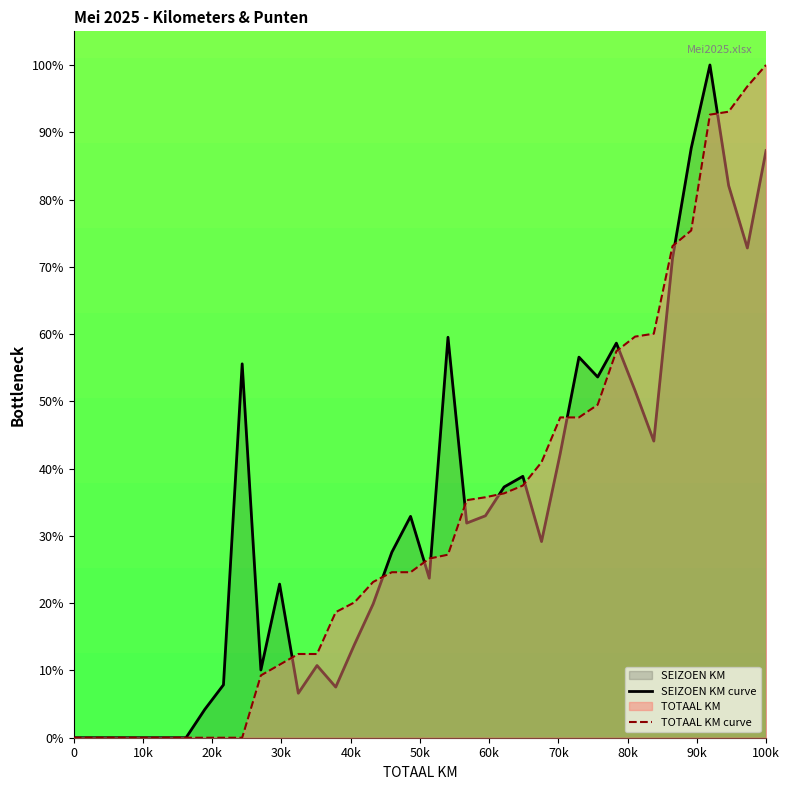

How many series are shown in this chart?

2